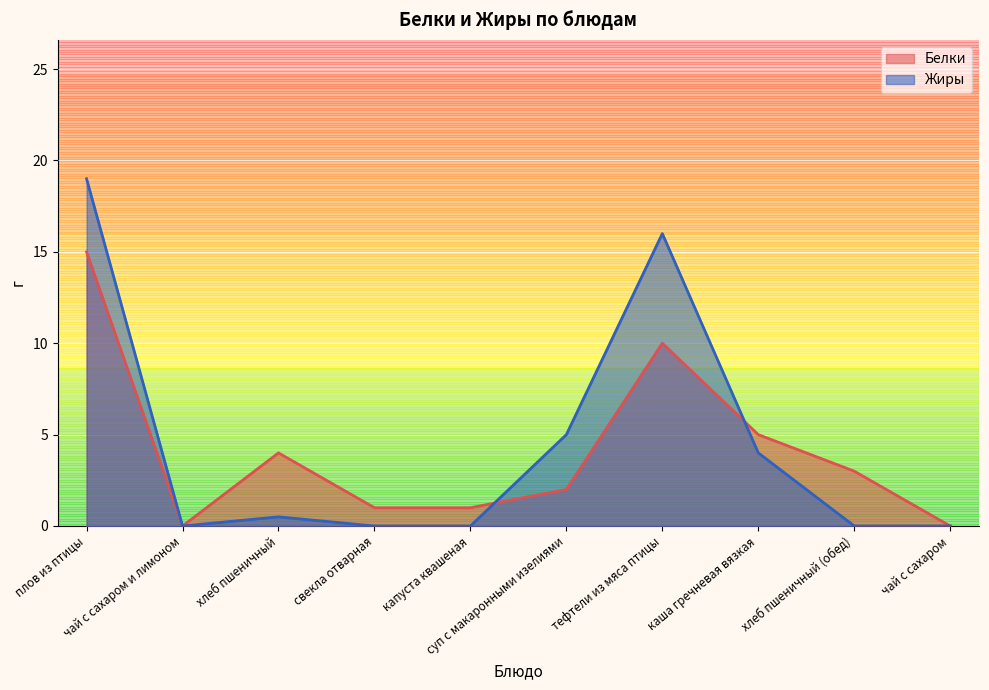

At плов из птицы, list the series in order from largest to smallest.

Жиры, Белки